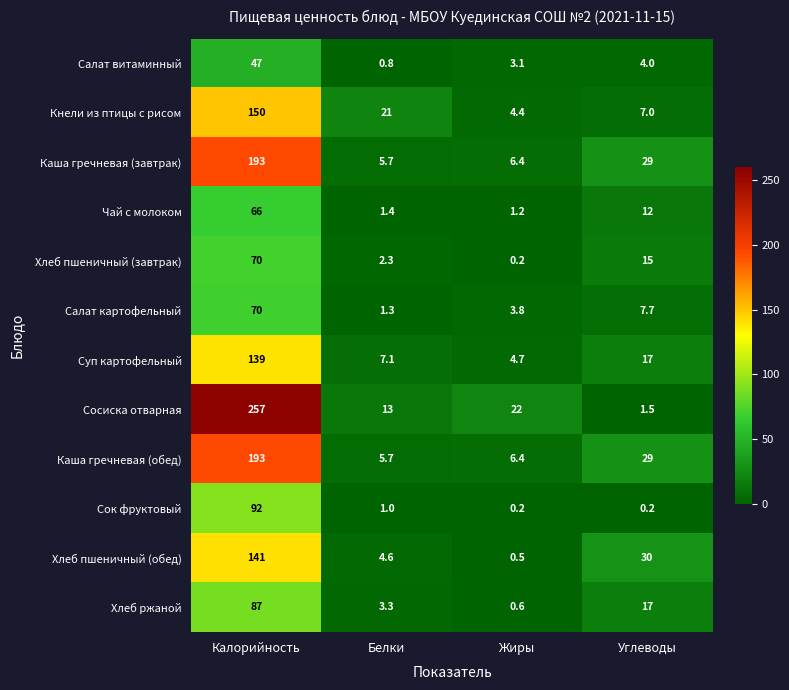

What is the greatest value displayed?

257.0